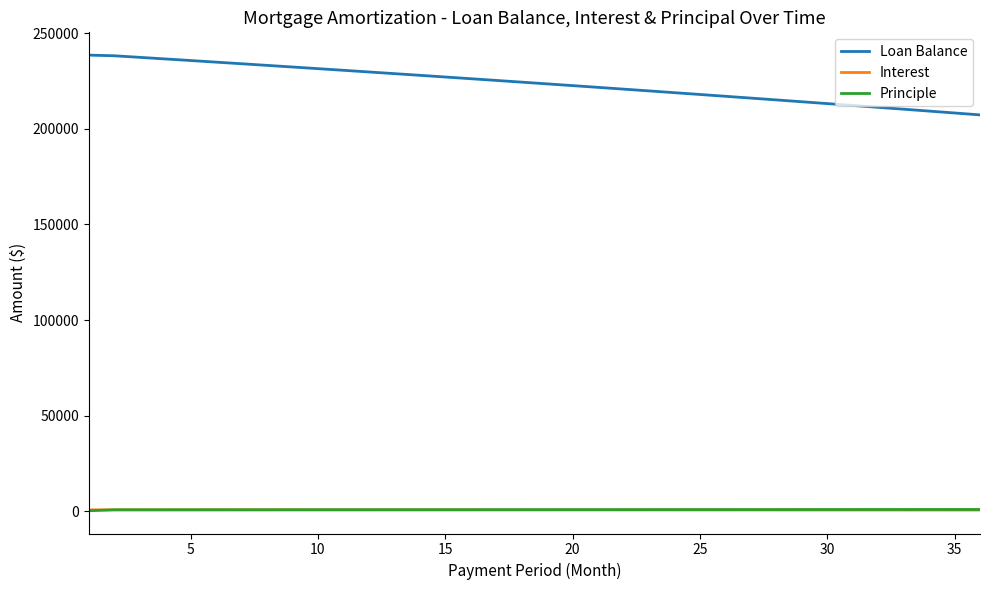

True or false: Principle and Loan Balance intersect in this chart.

False